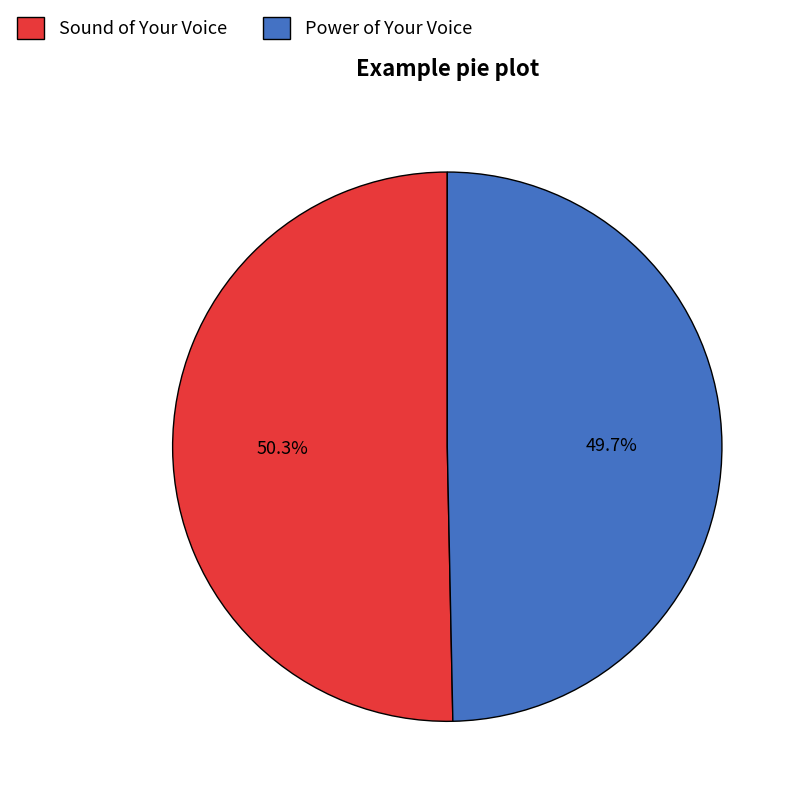

To the nearest percent, what is the difference between the Sound of Your Voice and Power of Your Voice slice percentages?

1%